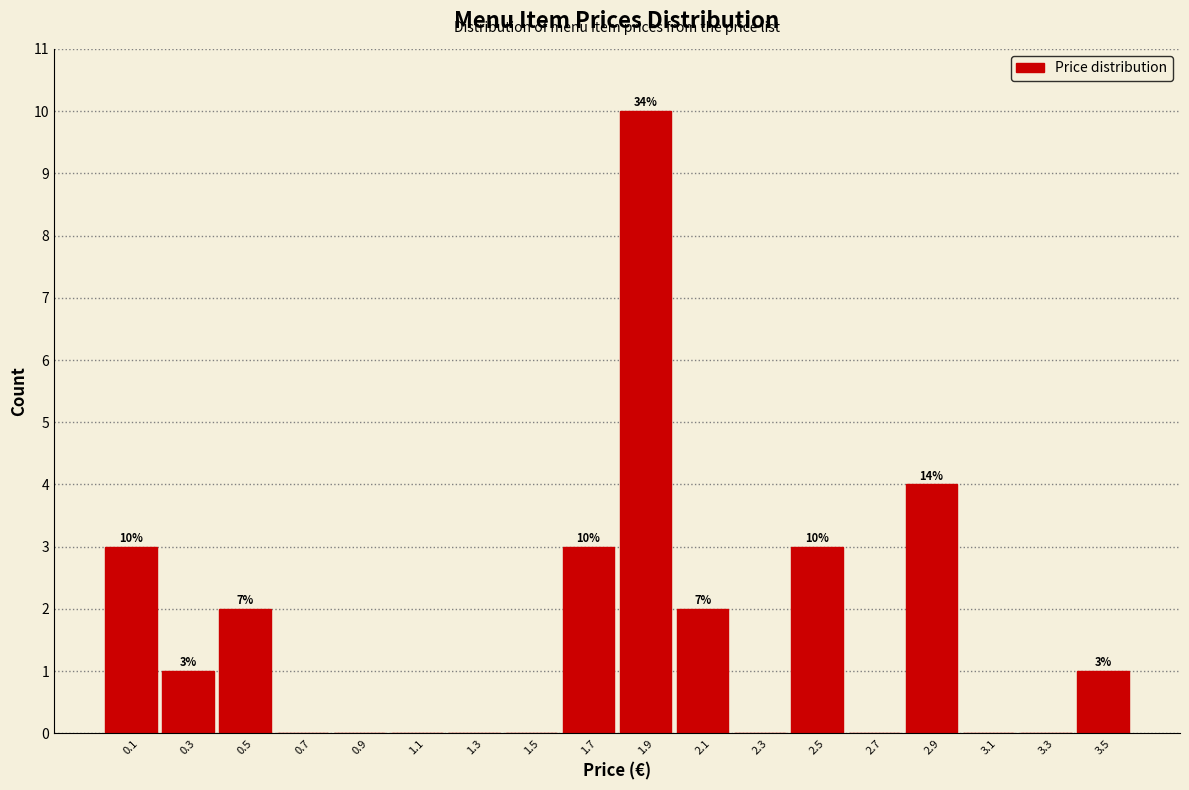

Reading left to right, extract all data points from this chart.

0.1=3	0.3=1	0.5=2	0.7=0	0.9=0	1.1=0	1.3=0	1.5=0	1.7=3	1.9=10	2.1=2	2.3=0	2.5=3	2.7=0	2.9=4	3.1=0	3.3=0	3.5=1